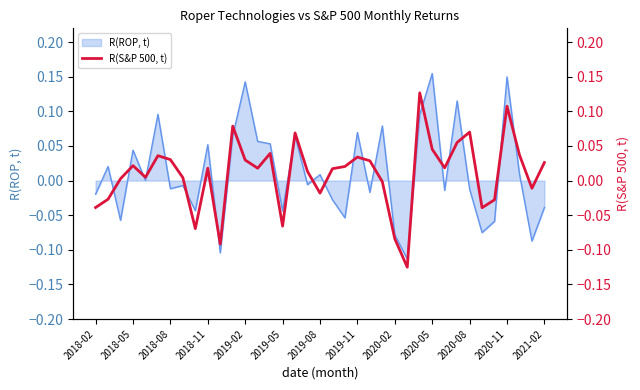

The chart shows a value of -0.1 at 2020-02. True or false?

True